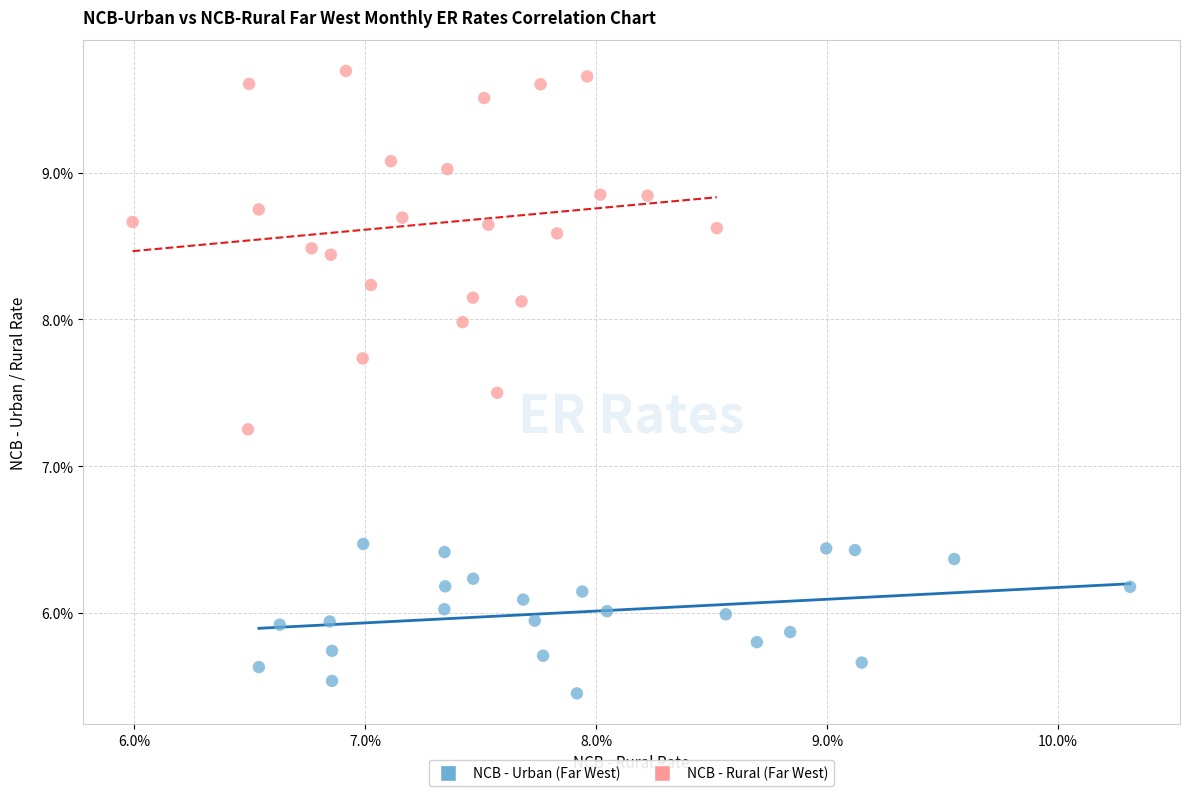

Which series contains the highest Y value?

NCB - Rural (Far West)